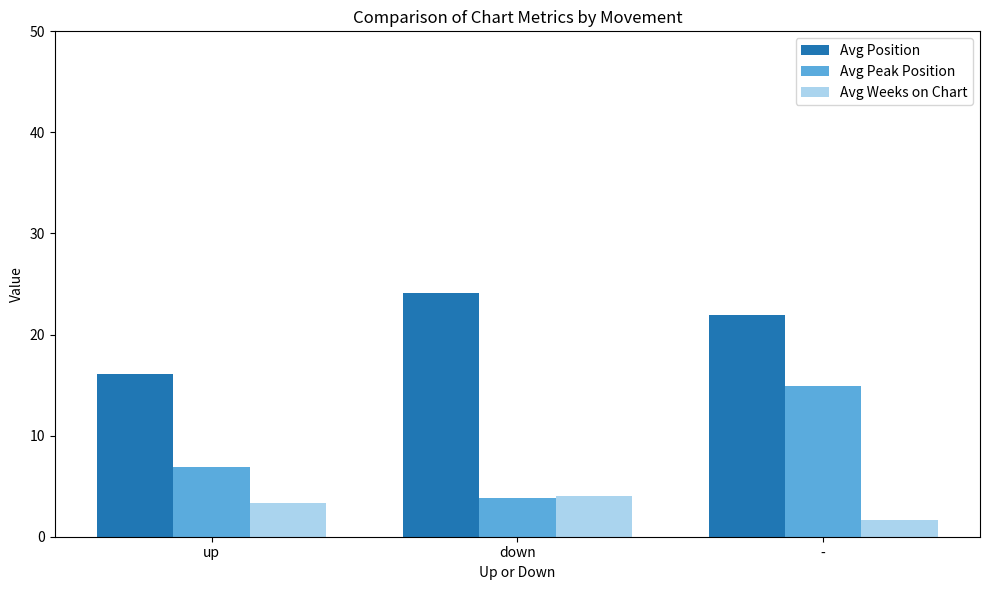

Reading left to right, extract all data points from this chart.

Avg Position: 16.1	24.1	22.0
Avg Peak Position: 6.9	3.9	15.0
Avg Weeks on Chart: 3.3	4.0	1.6